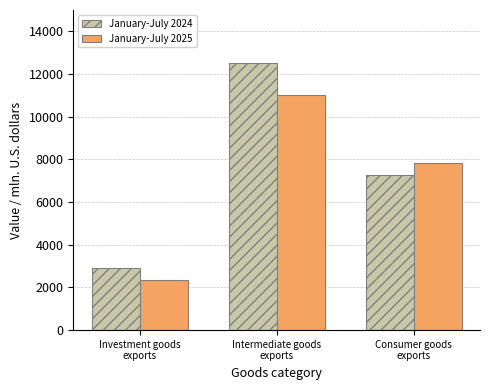

At which label does January-July 2024 reach its peak?

Intermediate goods
exports